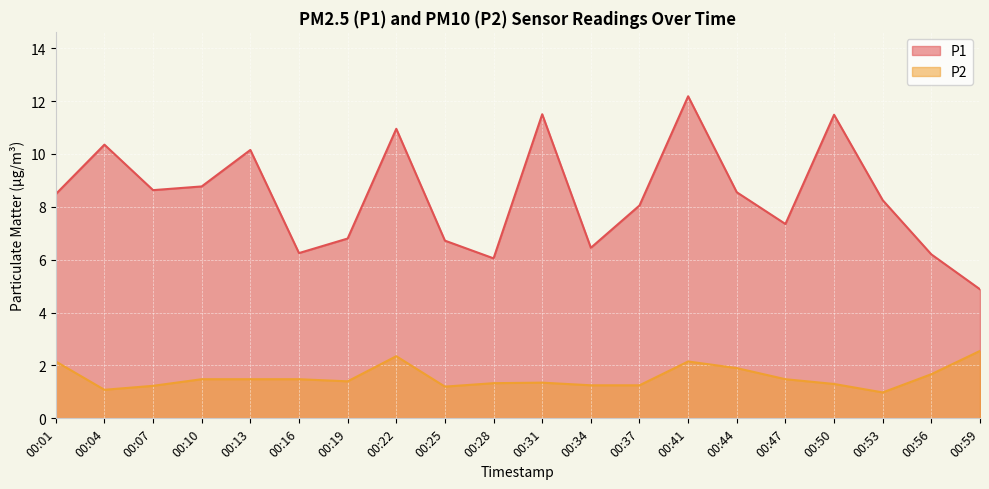

Where does the P1 series first go above 8?

00:01